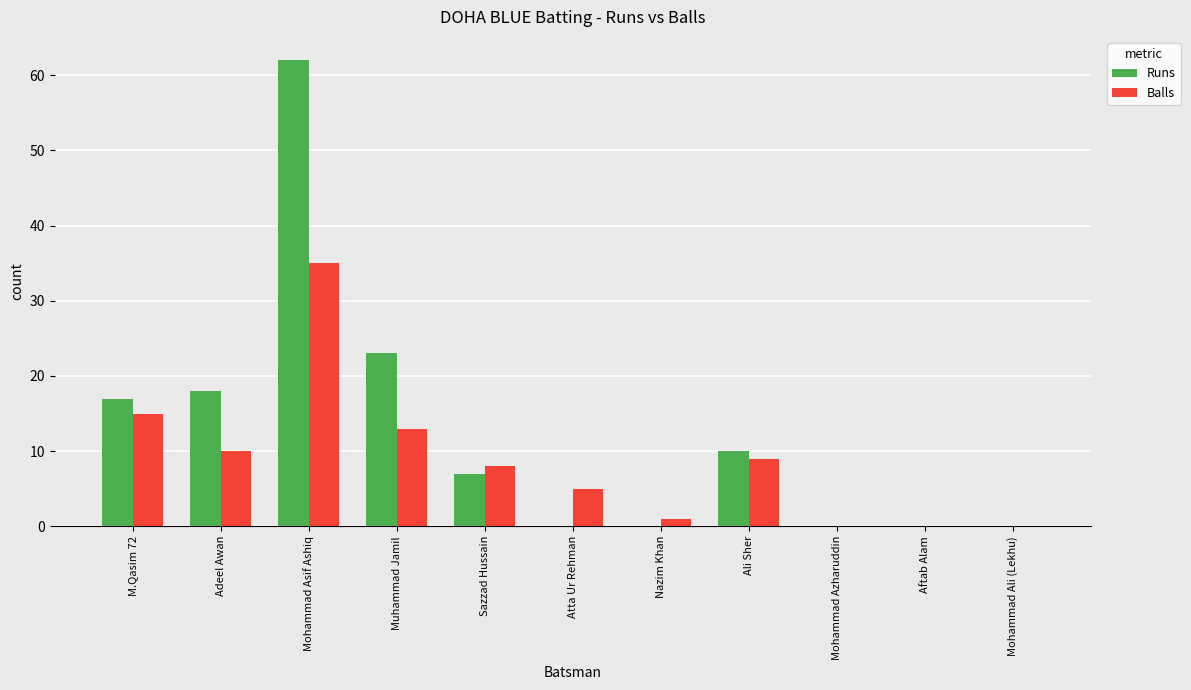

What is the average value of the Runs series?

12